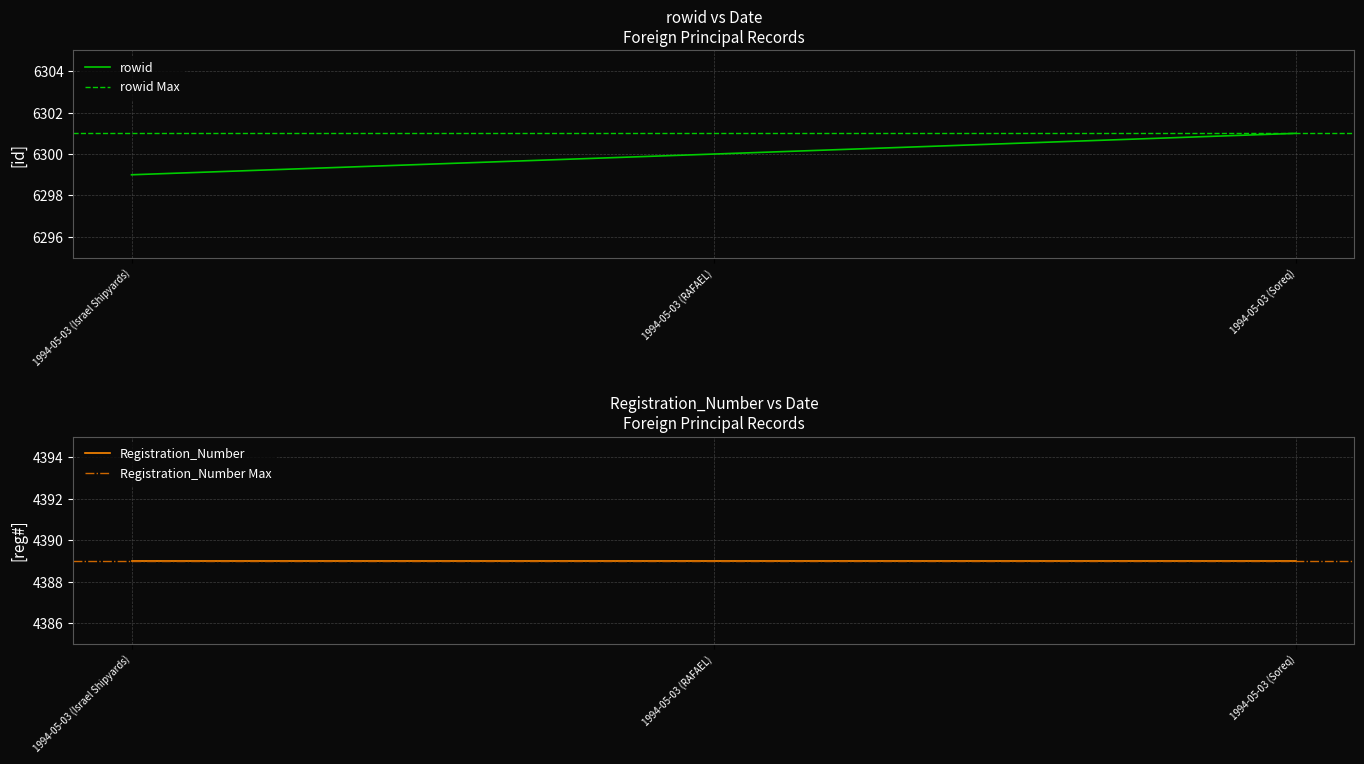

The value at 1994-05-03 (Soreq) is 9615. True or false?

False